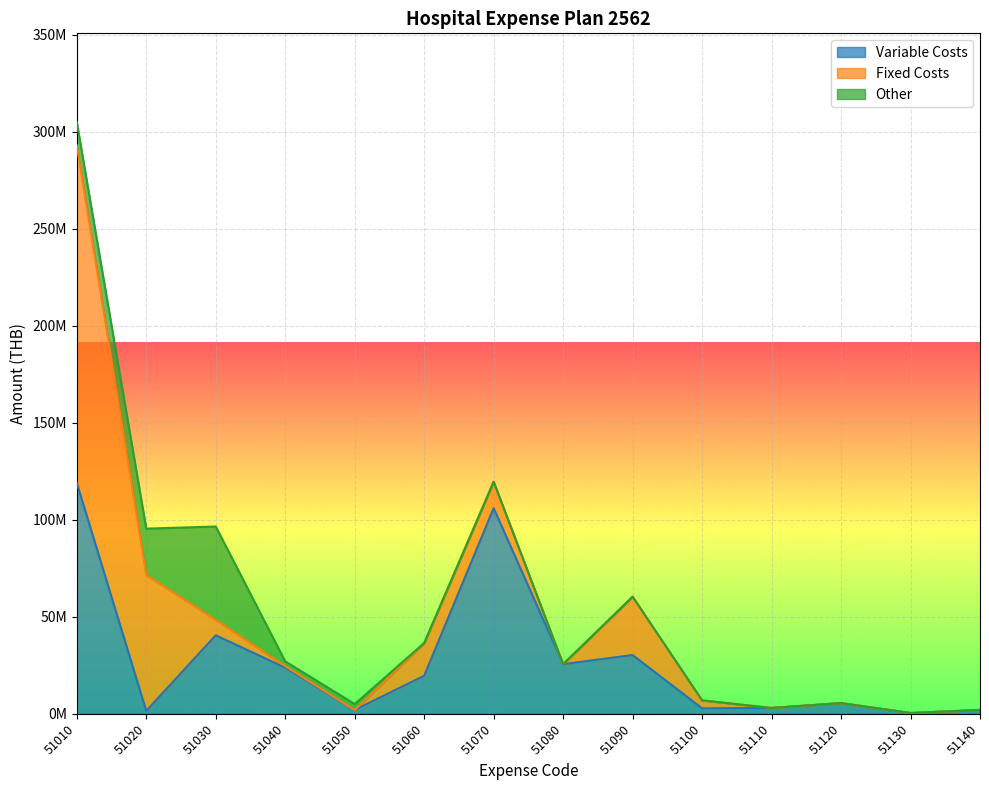

Reading left to right, list all the values displayed in this chart.

Variable Costs: 51010=119000000	51020=1500000	51030=40444283	51040=23779104	51050=2000000	51060=19610794	51070=105967000	51080=25570000	51090=30280000	51100=2800000	51110=3000000	51120=5500000	51130=390000	51140=2000000
Fixed Costs: 51010=173965000	51020=70000000	51030=7997000	51040=750000	51050=0	51060=16678400	51070=13600000	51080=0	51090=30060000	51100=4115450	51110=0	51120=0	51130=0	51140=0
Other: 51010=12000000	51020=23923000	51030=48087400	51040=2500000	51050=3020000	51060=200000	51070=0	51080=0	51090=0	51100=0	51110=0	51120=0	51130=0	51140=0